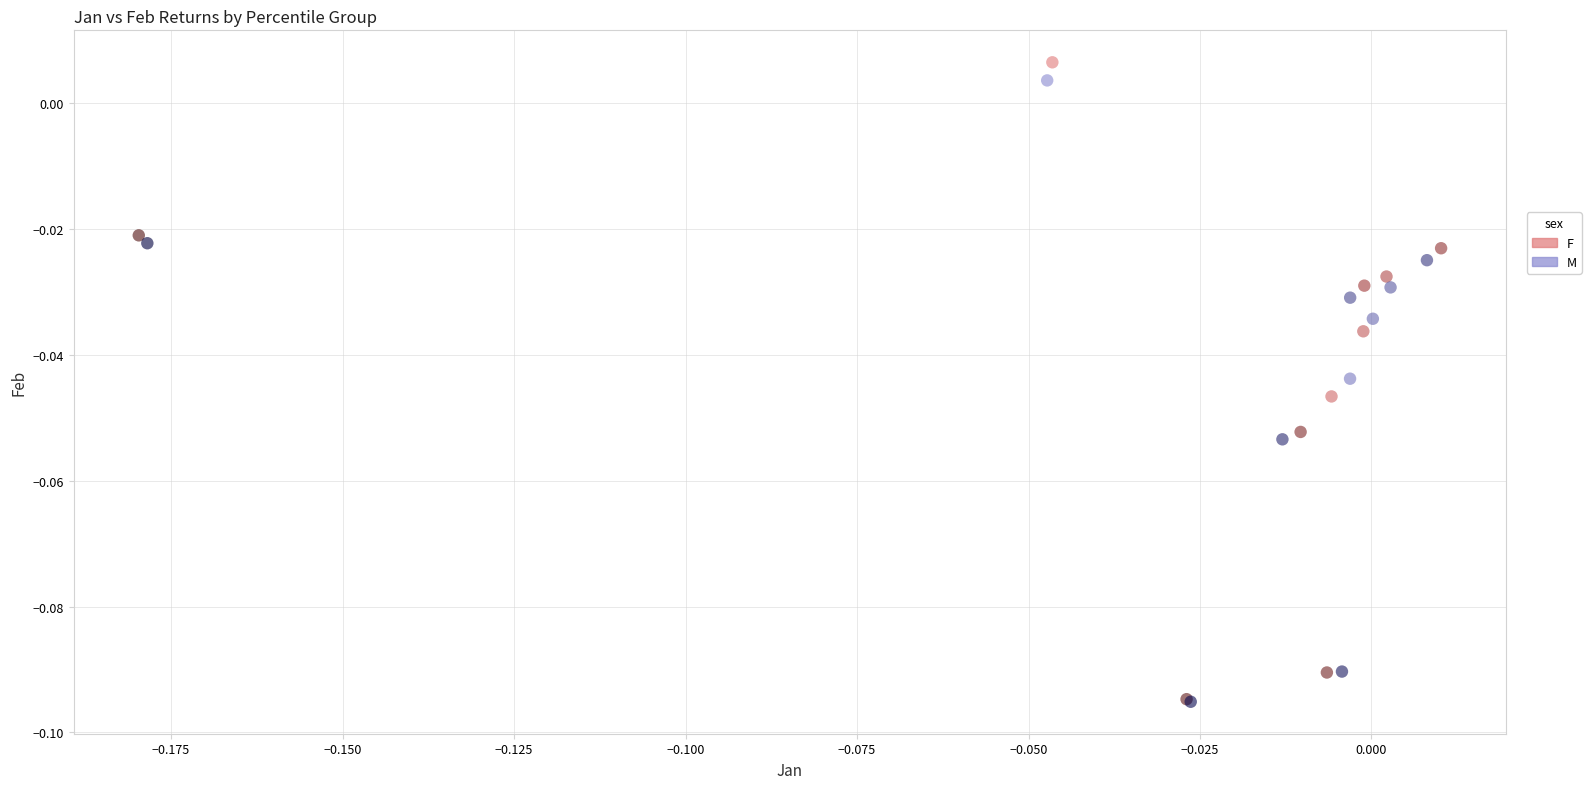

What are all the series names shown in the legend?

F, M